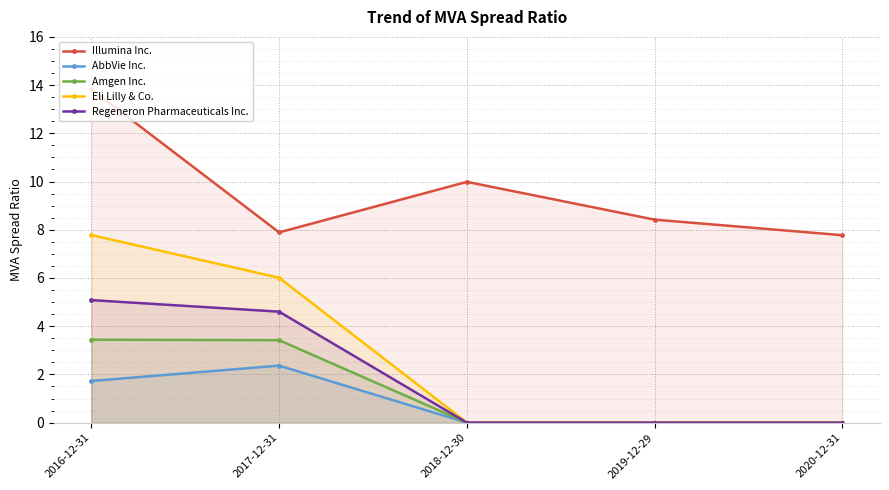

What is the maximum value shown in the chart?

13.8